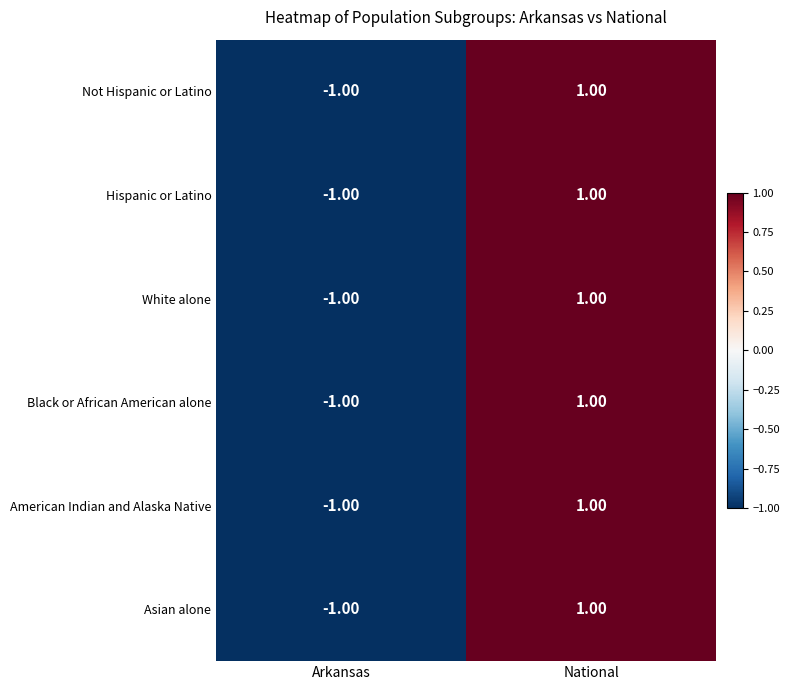

Where is Not Hispanic or Latino nearest to the value 0?

Arkansas